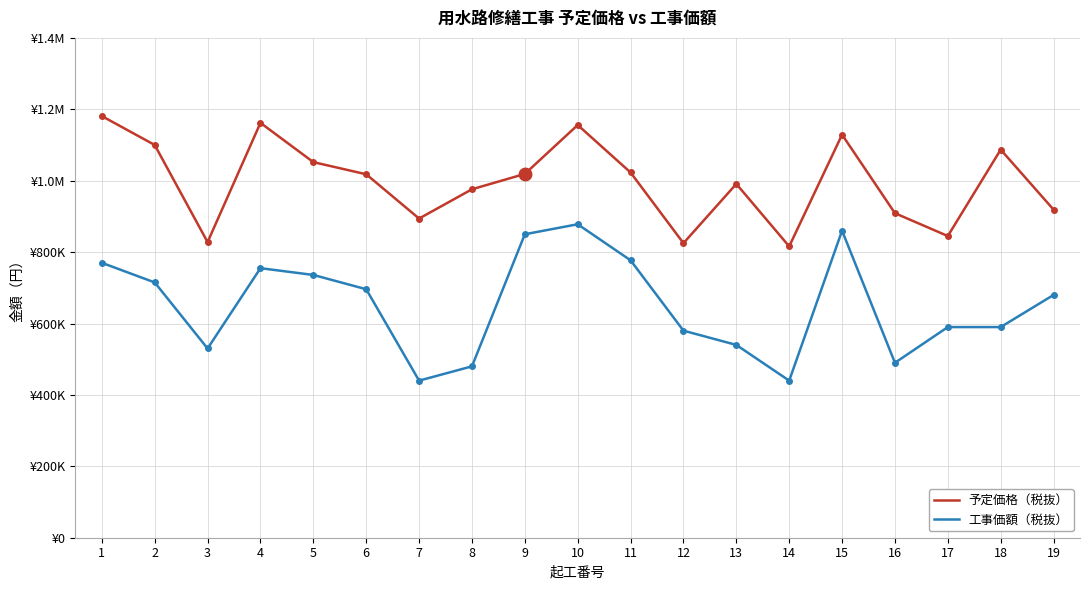

Which series has the largest range (max minus min)?

工事価額（税抜）